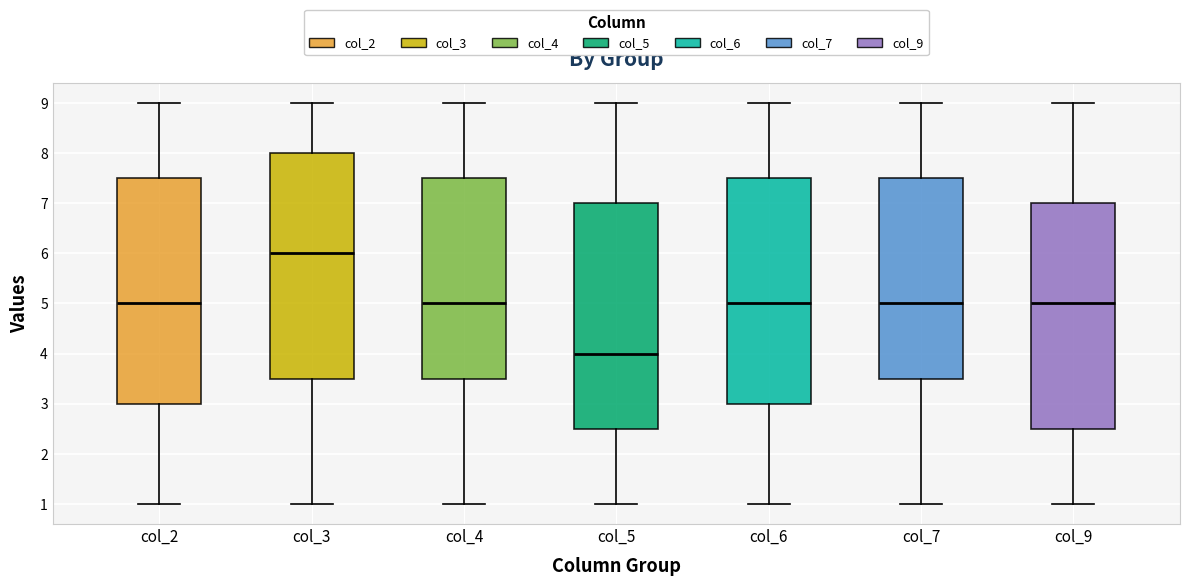

Reading left to right, read every box against the y-axis: the position of its median line, the range the box covers, and the ends of its whiskers. The values are not printed on the chart, so give them approximately, as read against the axis.

col_2: median 5.0, box 3.0 to 7.5, whiskers 1.0 to 9.0
col_3: median 6.0, box 3.5 to 8.0, whiskers 1.0 to 9.0
col_4: median 5.0, box 3.5 to 7.5, whiskers 1.0 to 9.0
col_5: median 4.0, box 2.5 to 7.0, whiskers 1.0 to 9.0
col_6: median 5.0, box 3.0 to 7.5, whiskers 1.0 to 9.0
col_7: median 5.0, box 3.5 to 7.5, whiskers 1.0 to 9.0
col_9: median 5.0, box 2.5 to 7.0, whiskers 1.0 to 9.0